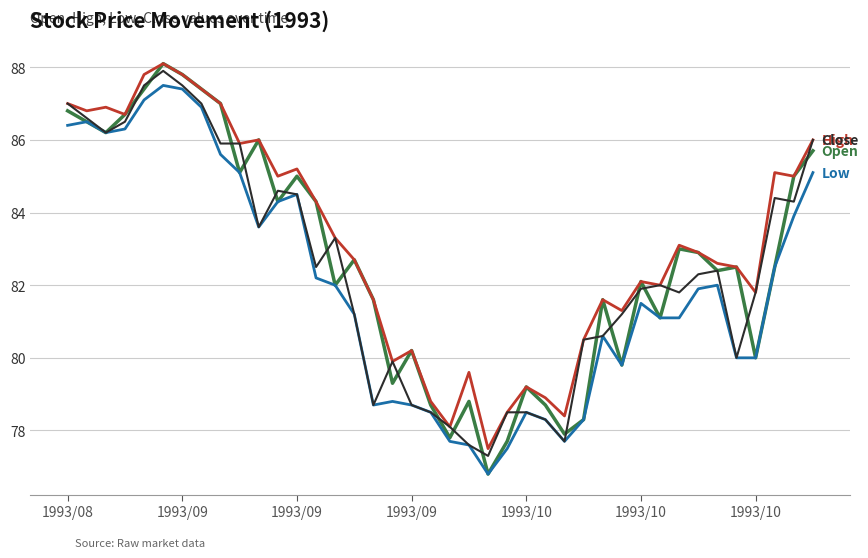

What is the minimum value shown in the chart?

76.8